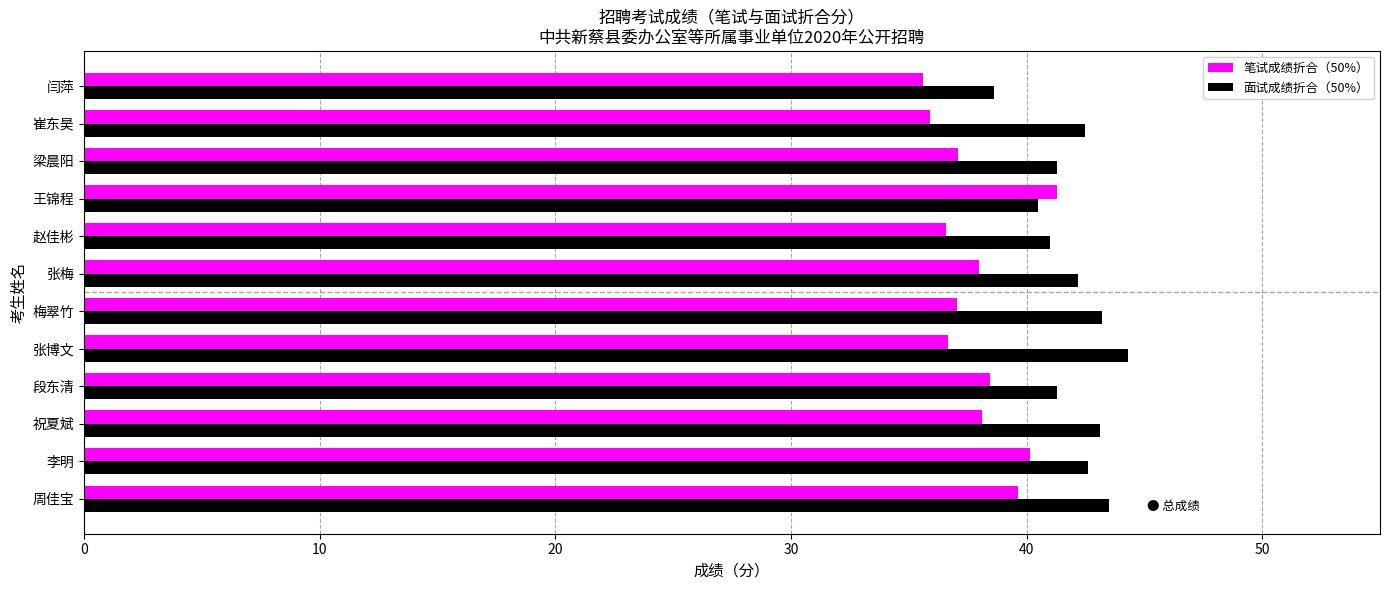

Count the number of data series in this chart.

2